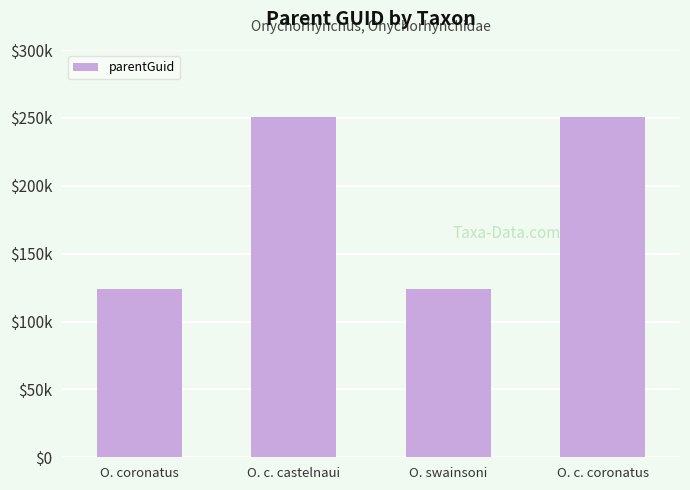

Does the chart contain any negative values?

No